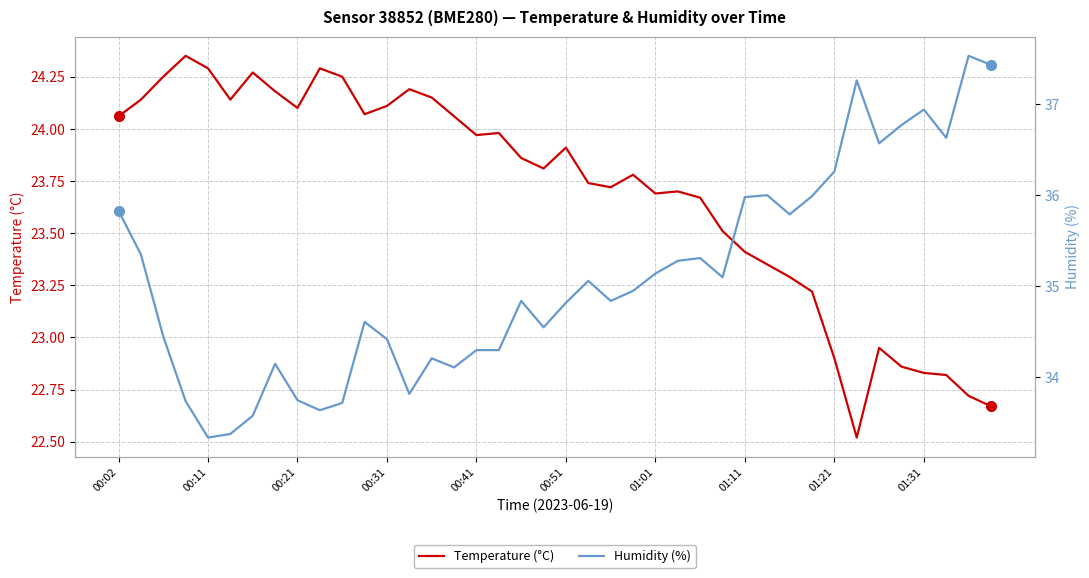

Read the Humidity (%) value at 27.

35.1